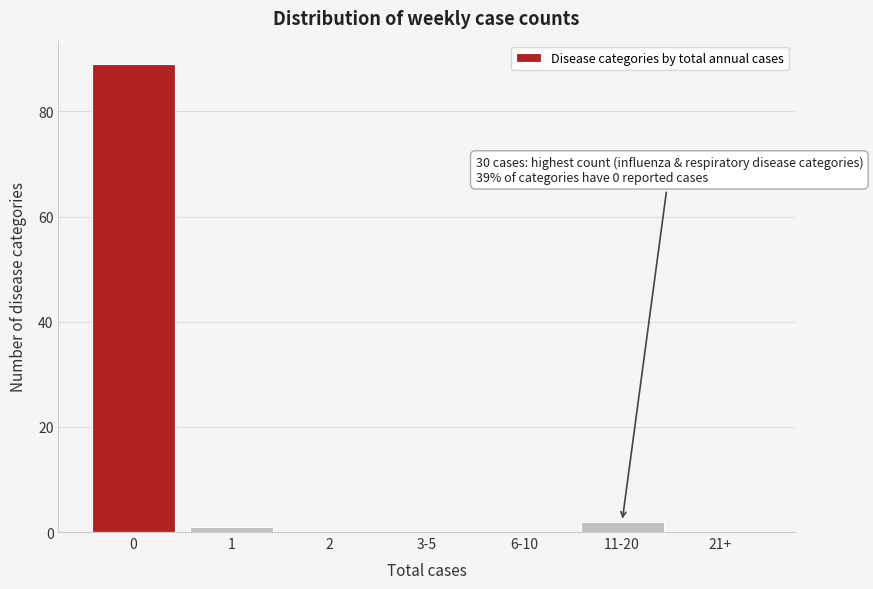

Reading left to right, list all the values displayed in this chart.

0=89	1=1	2=0	3-5=0	6-10=0	11-20=2	21+=0